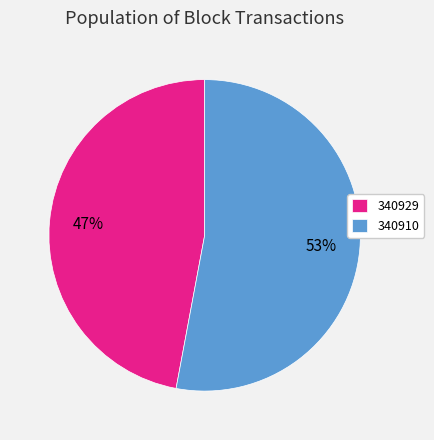

What percentage is the 340929 slice, to the nearest percent?

47%